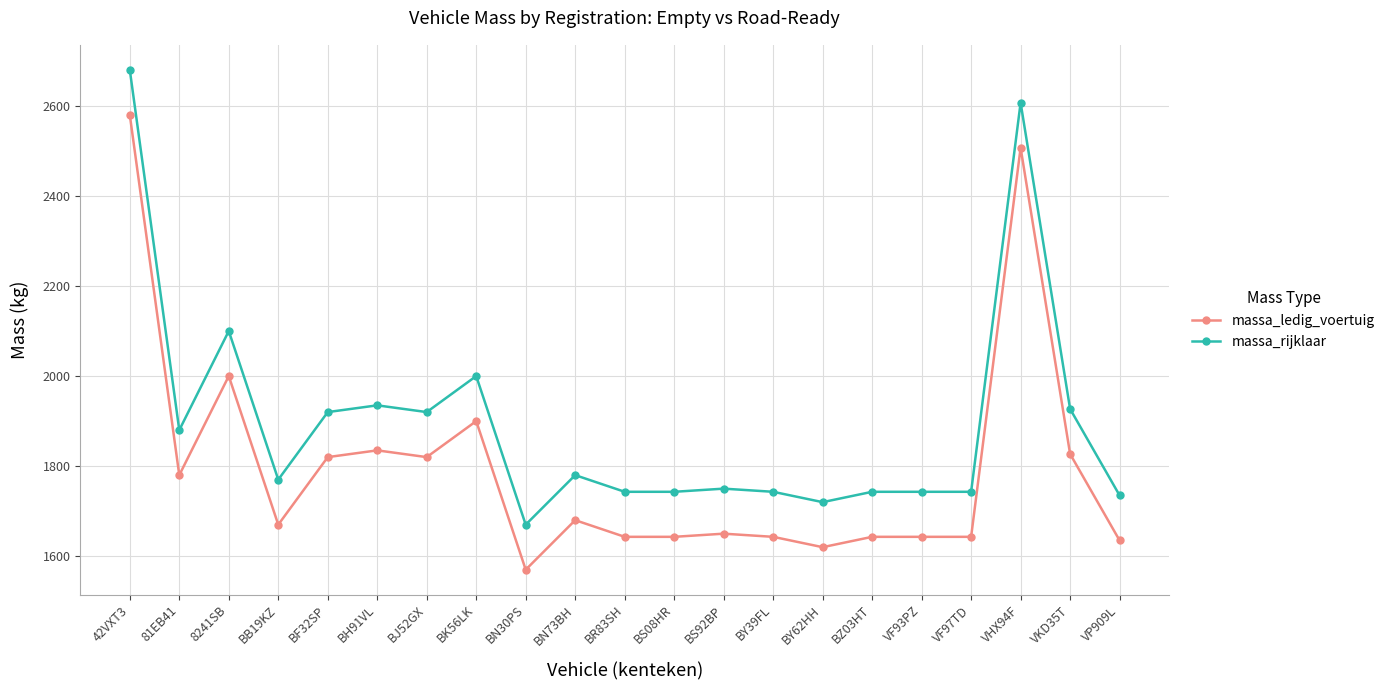

Where is the first local maximum for massa_ledig_voertuig?

8241SB